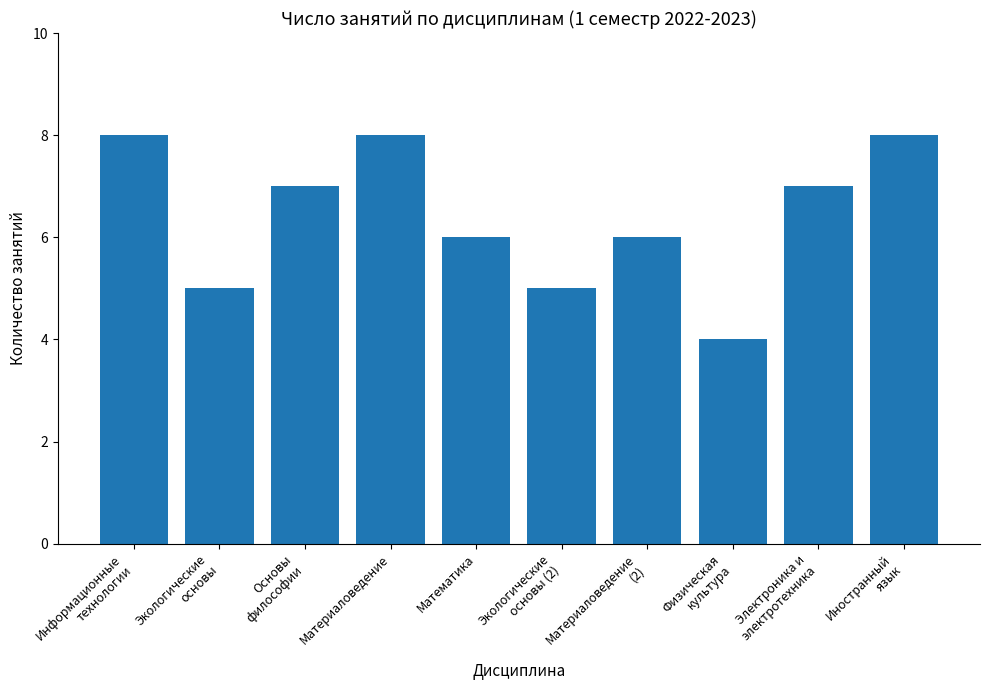

What is the difference between the second highest and minimum values?

4